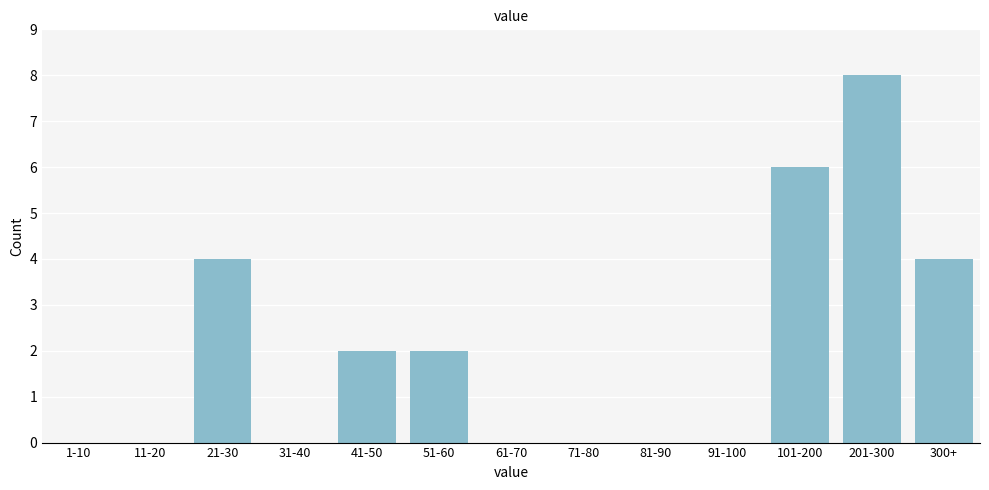

Reading right to left, what are all the values shown in this chart?

300+=4	201-300=8	101-200=6	91-100=0	81-90=0	71-80=0	61-70=0	51-60=2	41-50=2	31-40=0	21-30=4	11-20=0	1-10=0